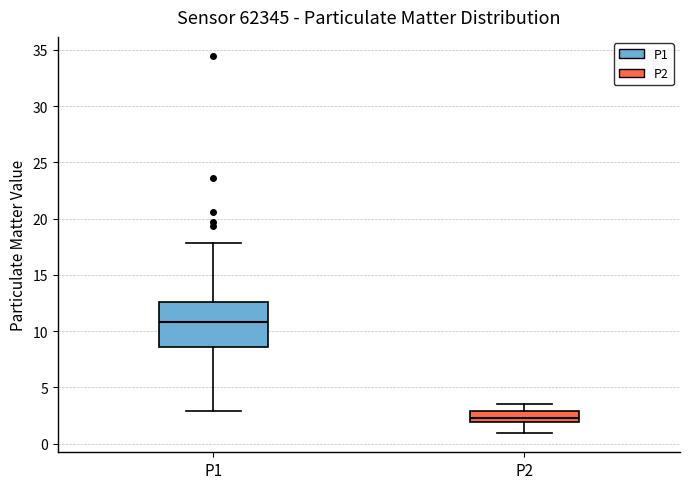

Reading left to right, read every box against the y-axis: the position of its median line, the range the box covers, and the ends of its whiskers. The values are not printed on the chart, so give them approximately, as read against the axis.

P1: median 11.0, box 8.5 to 12.5, whiskers 3.0 to 18.0
P2: median 2.5, box 2.0 to 3.0, whiskers 1.0 to 3.5